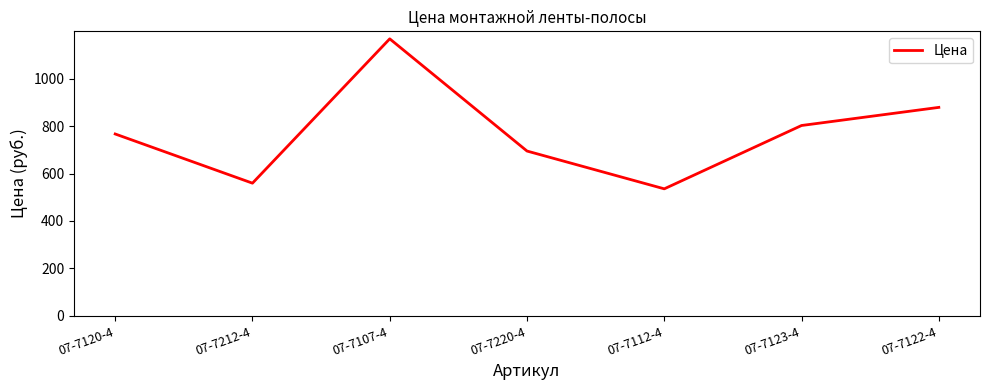

Reading right to left, transcribe all the data shown in this chart.

879.1	802.7	535.6	695.0	1168.2	559.5	766.9